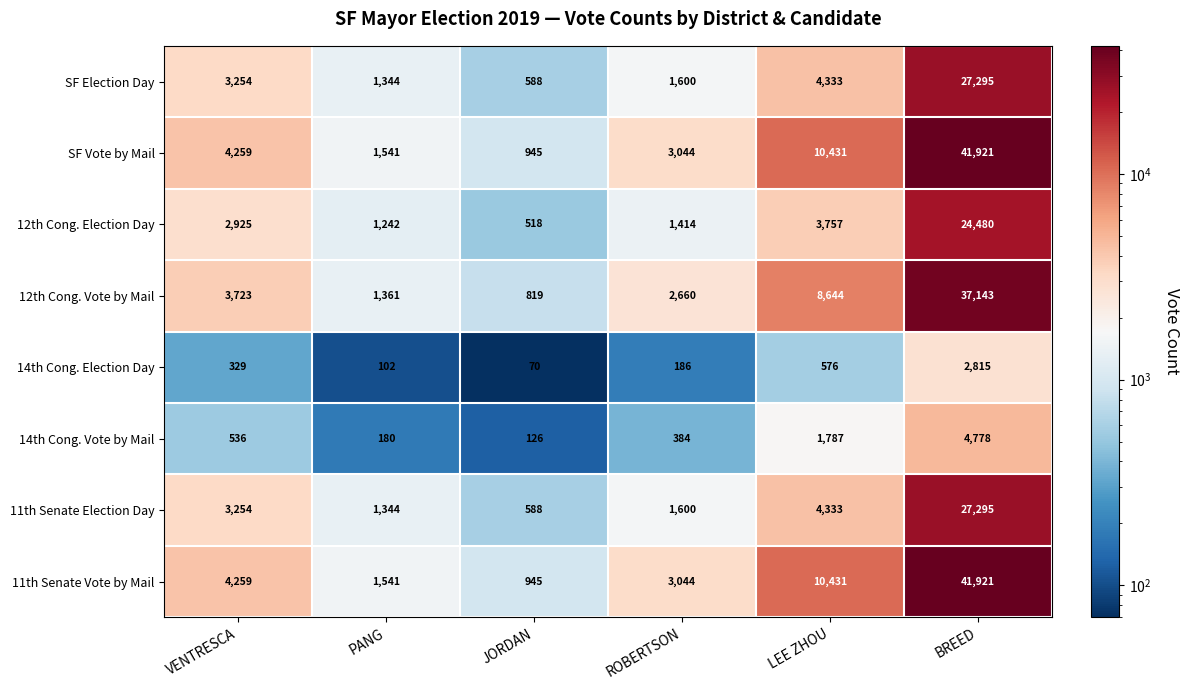

What value does the 11th Senate Election Day series have at PANG?

1344